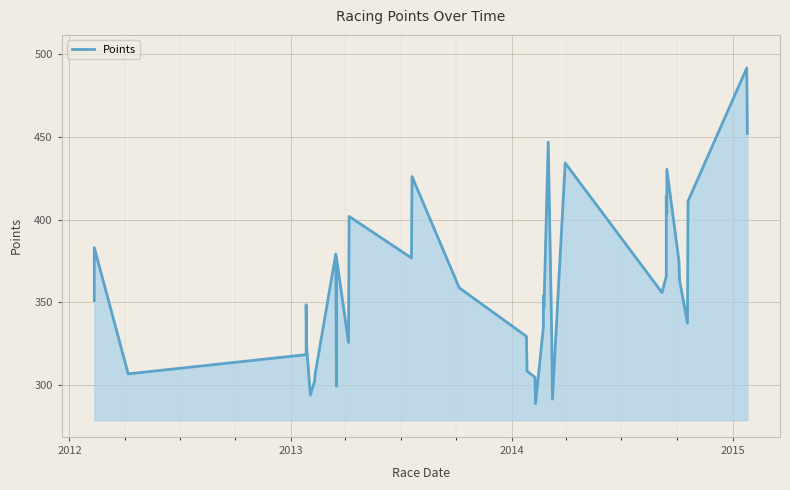

How many points are lower than both their immediate neighbors (excluding endpoints)?

11